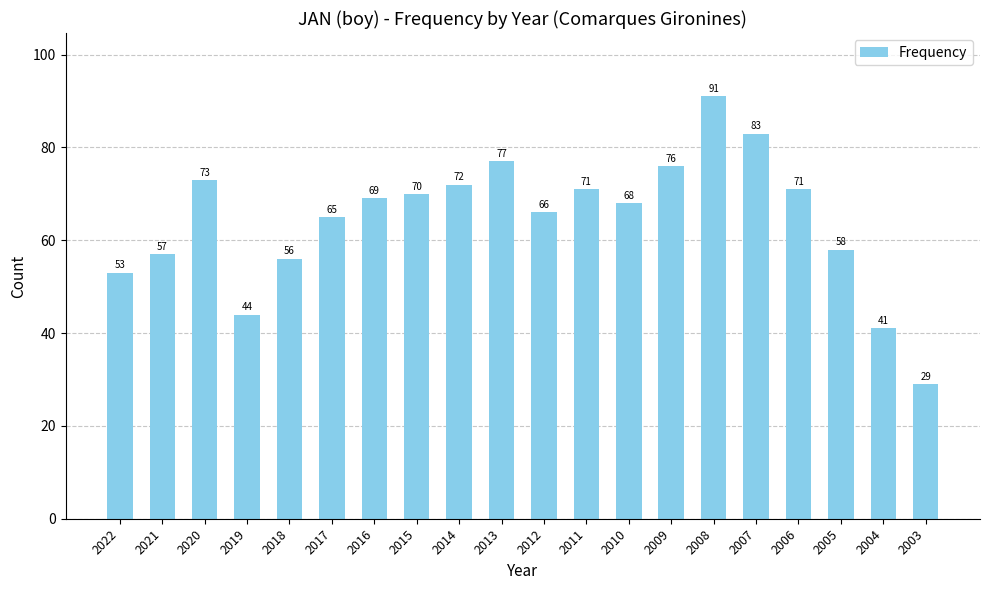

How many data points are less than 69?

10